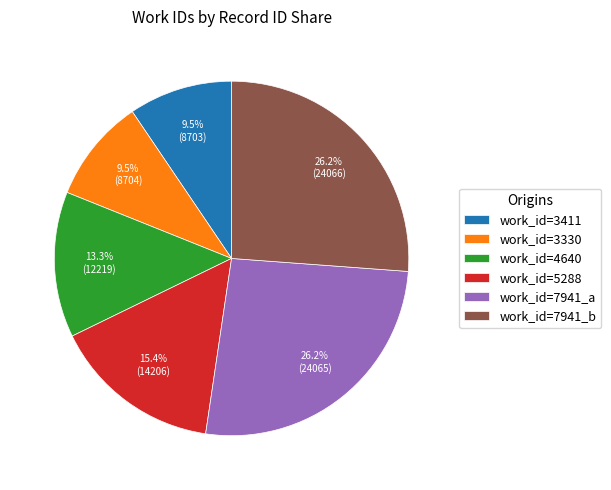

Do work_id=5288 and work_id=3411 together represent more than half of the pie?

No